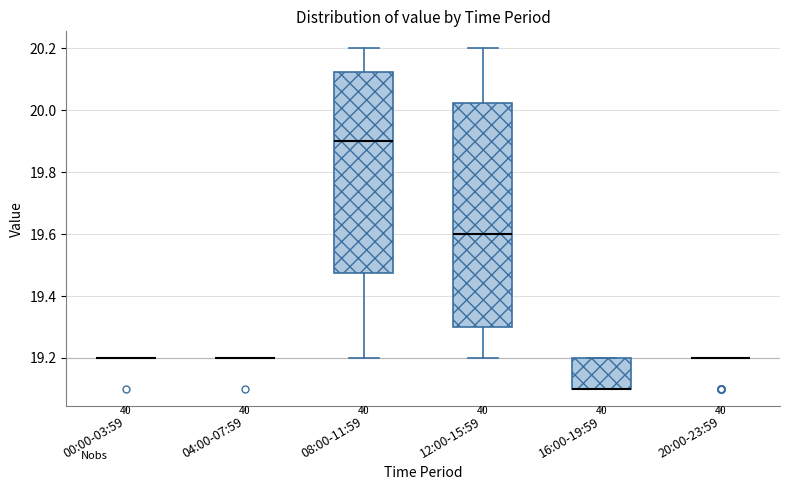

Reading left to right, read every box against the y-axis: the position of its median line, the range the box covers, and the ends of its whiskers. The values are not printed on the chart, so give them approximately, as read against the axis.

00:00-03:59: box collapsed to a line at 19.20, whiskers 19.20 to 19.20
04:00-07:59: box collapsed to a line at 19.20, whiskers 19.20 to 19.20
08:00-11:59: median 19.90, box 19.48 to 20.12, whiskers 19.20 to 20.20
12:00-15:59: median 19.60, box 19.30 to 20.02, whiskers 19.20 to 20.20
16:00-19:59: median 19.10 (drawn on the box's lower edge), box 19.10 to 19.20, whiskers 19.10 to 19.20
20:00-23:59: box collapsed to a line at 19.20, whiskers 19.20 to 19.20